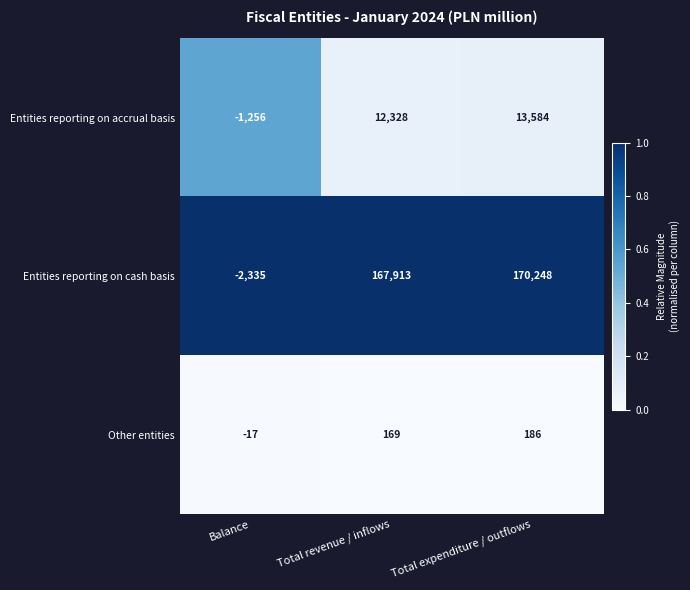

Is it true that Entities reporting on accrual basis equals 20982 at Total revenue / inflows?

False